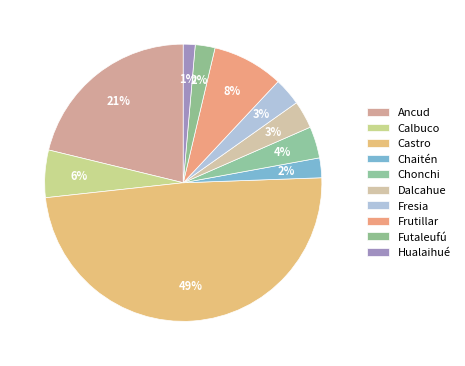

Which category has the biggest portion of the pie?

Castro